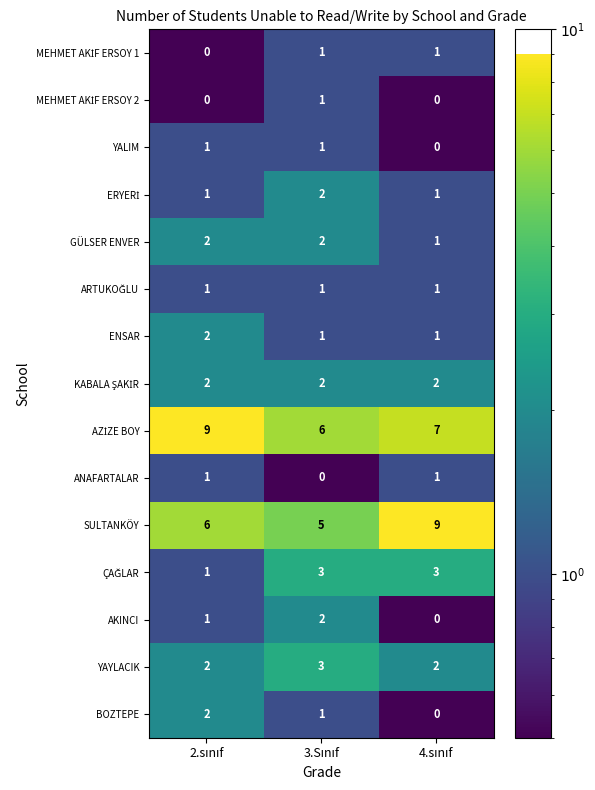

Which series has the widest spread of values?

SULTANKÖY